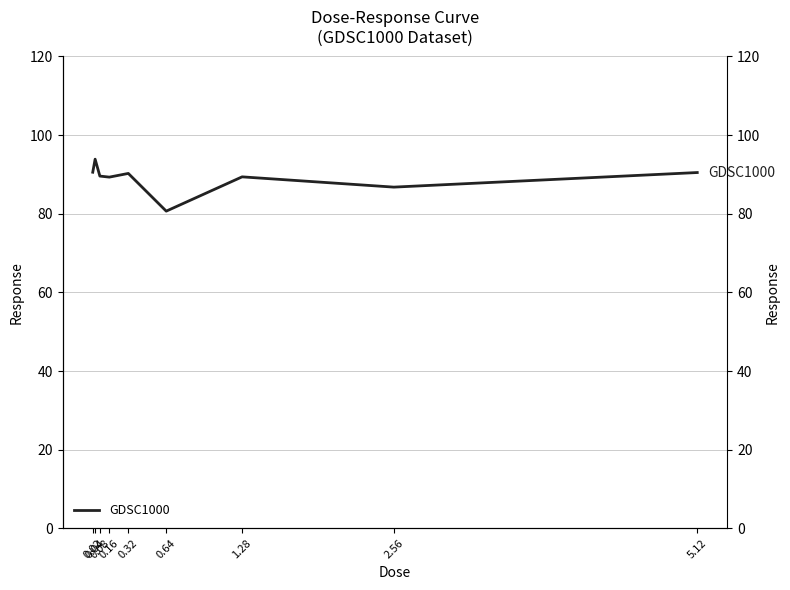

At which category does the data reach its first local peak?

0.04